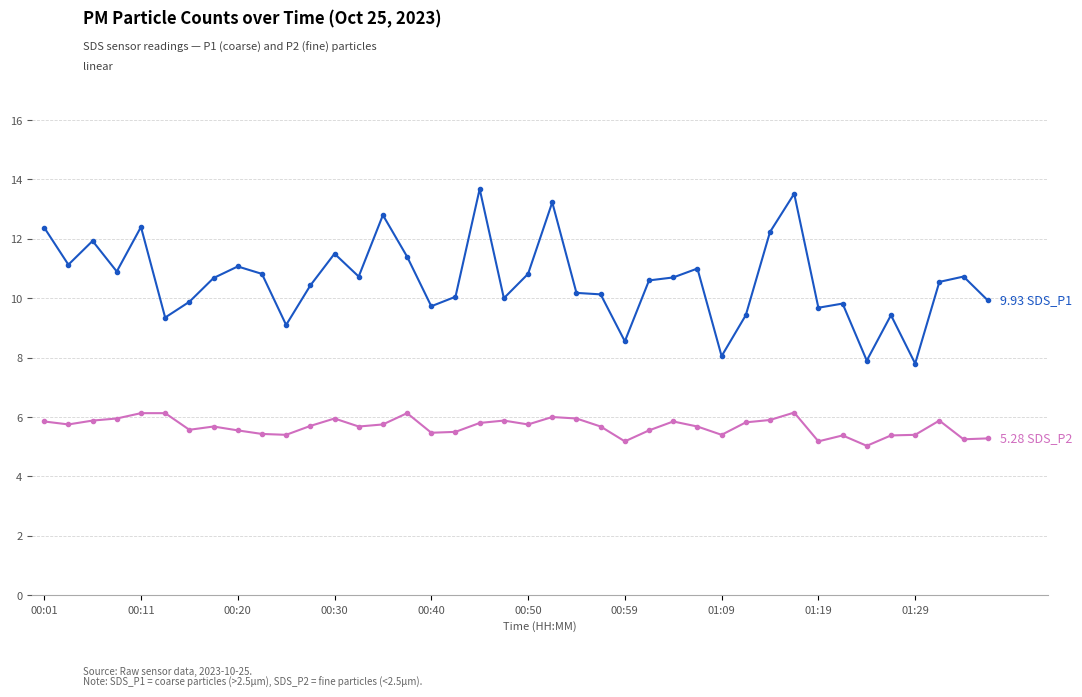

What is the maximum value shown in the chart?

13.7